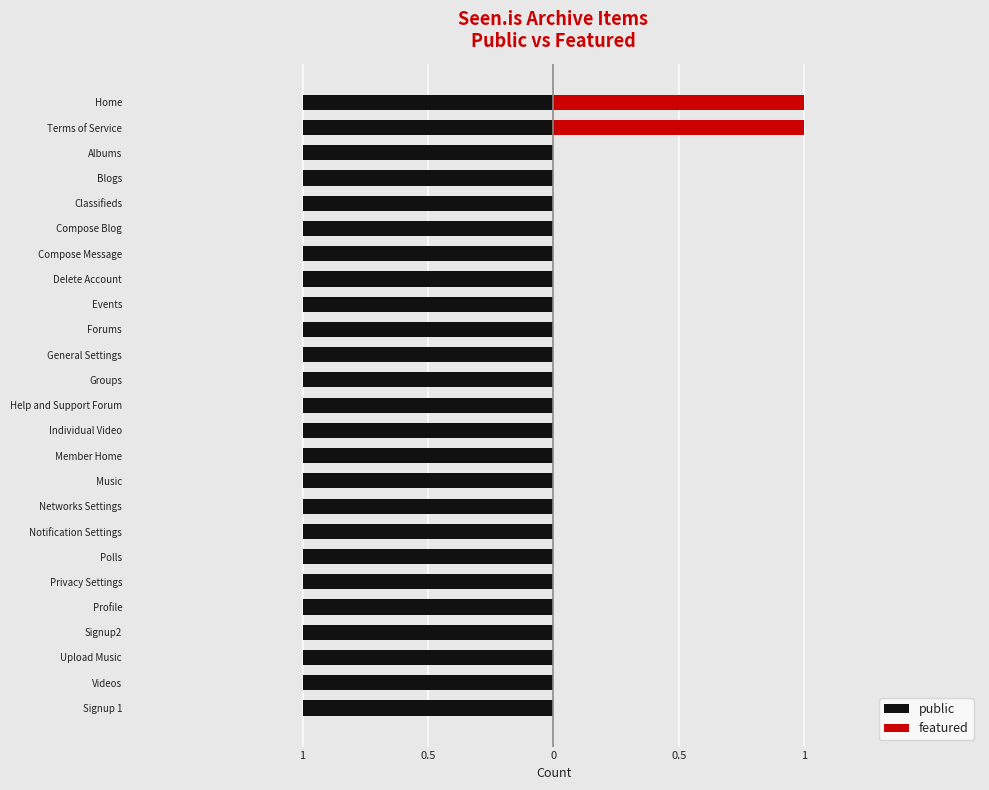

Which series has the largest total across all categories?

public